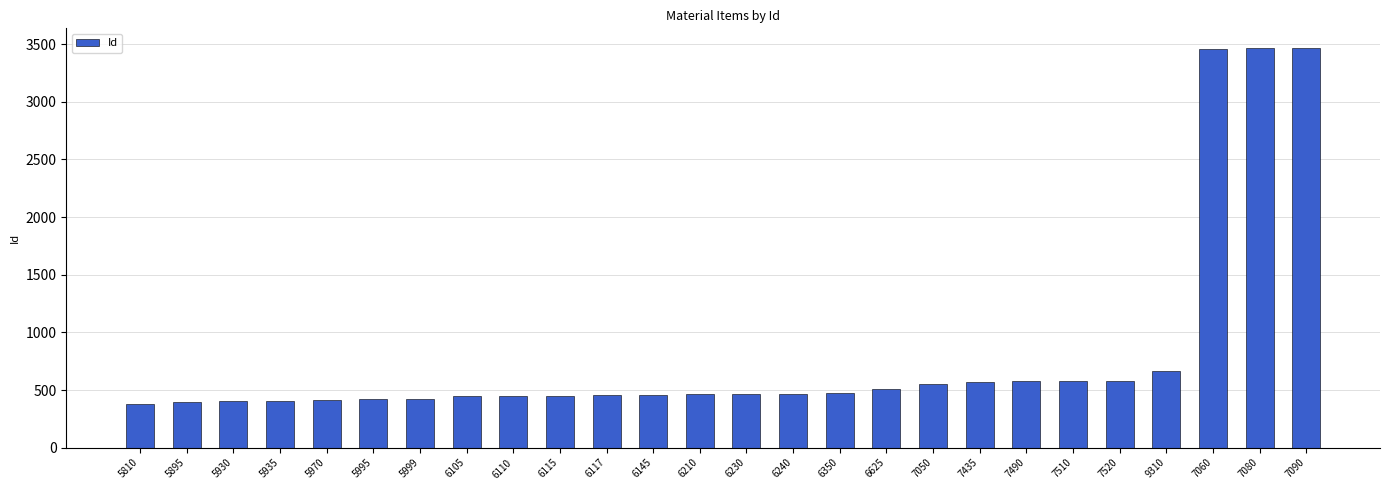

Is it true that the value at 6230 is 143?

False